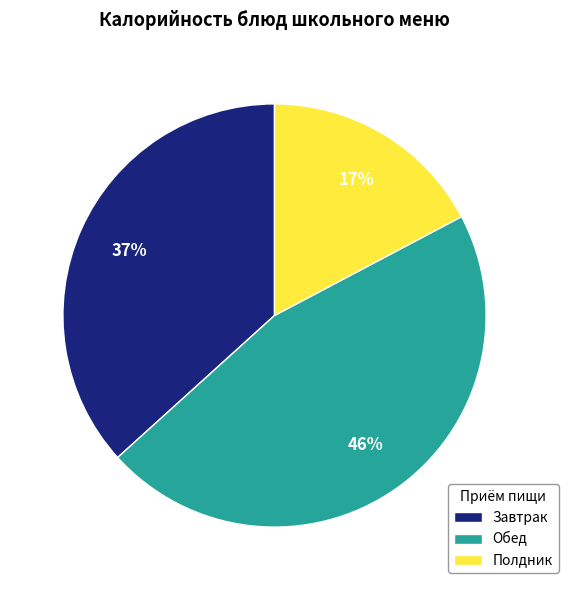

Is there a majority slice in this chart?

No